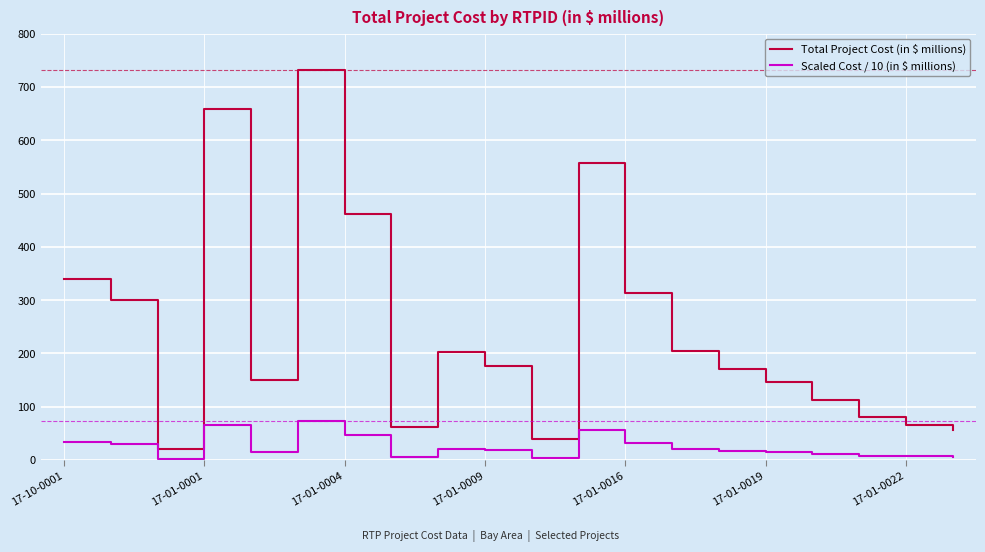

True or false: Scaled Cost / 10 (in $ millions) has more than 1 points higher than both neighbors.

True